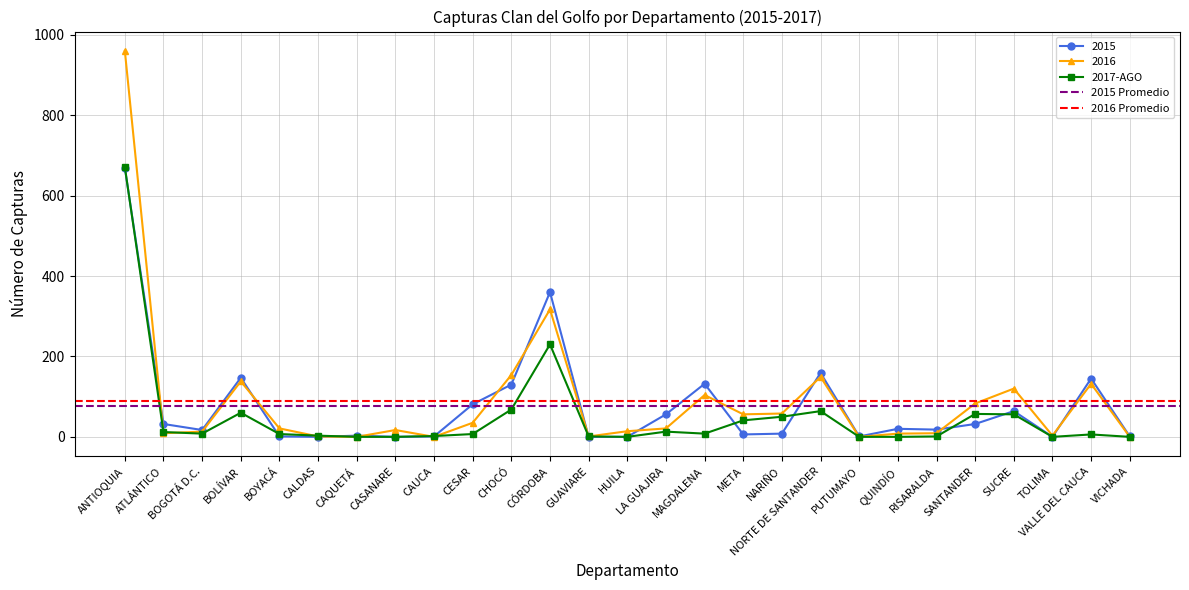

Where is 2015 nearest to the value 334?

CÓRDOBA